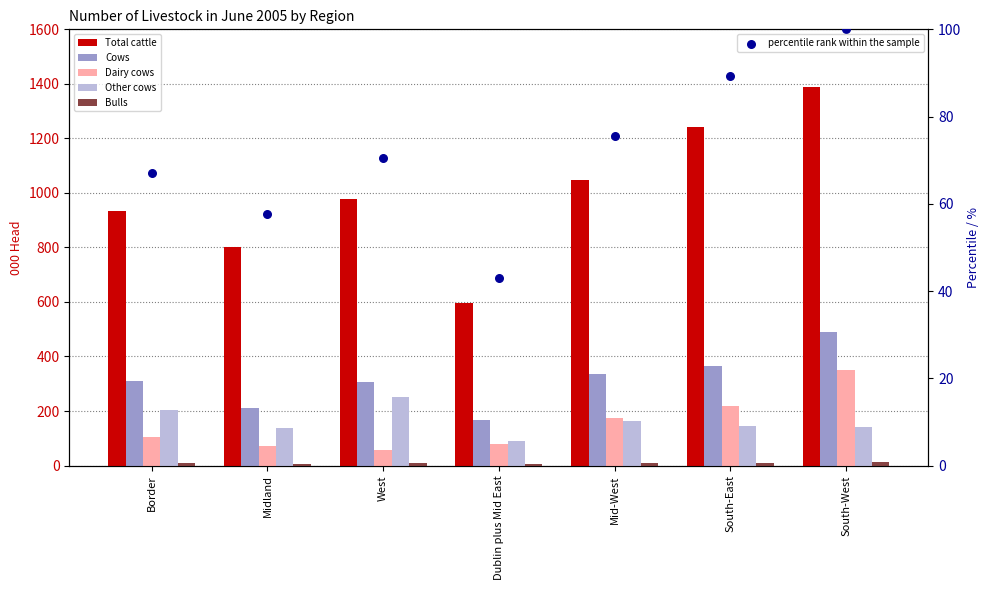

What are all the series names shown in the legend?

Total cattle, Cows, Dairy cows, Other cows, Bulls, percentile rank within the sample